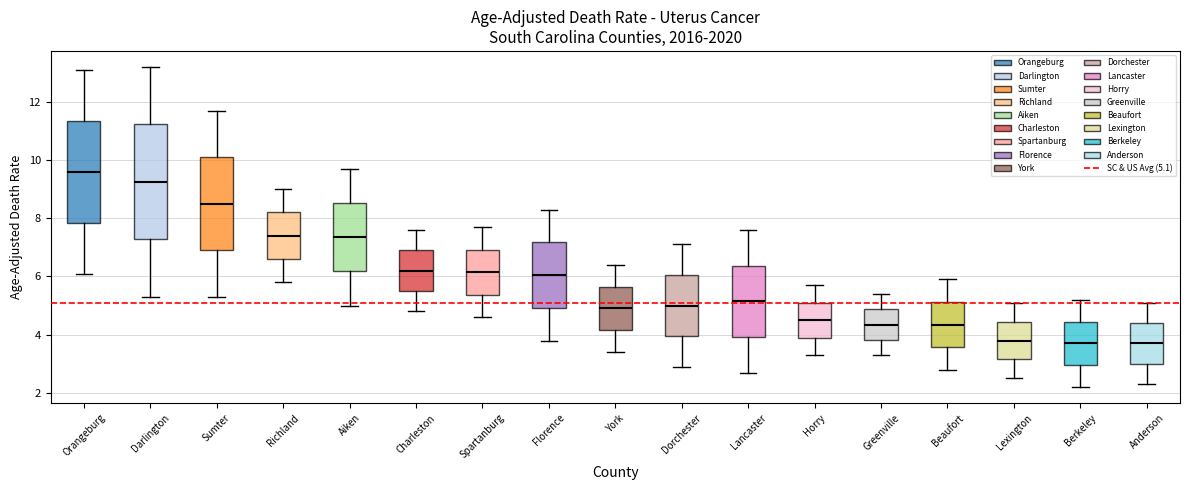

Where is the lower edge of the box for Spartanburg on the y-axis? The values are not printed on the chart, so give them approximately, as read against the axis.

5.4